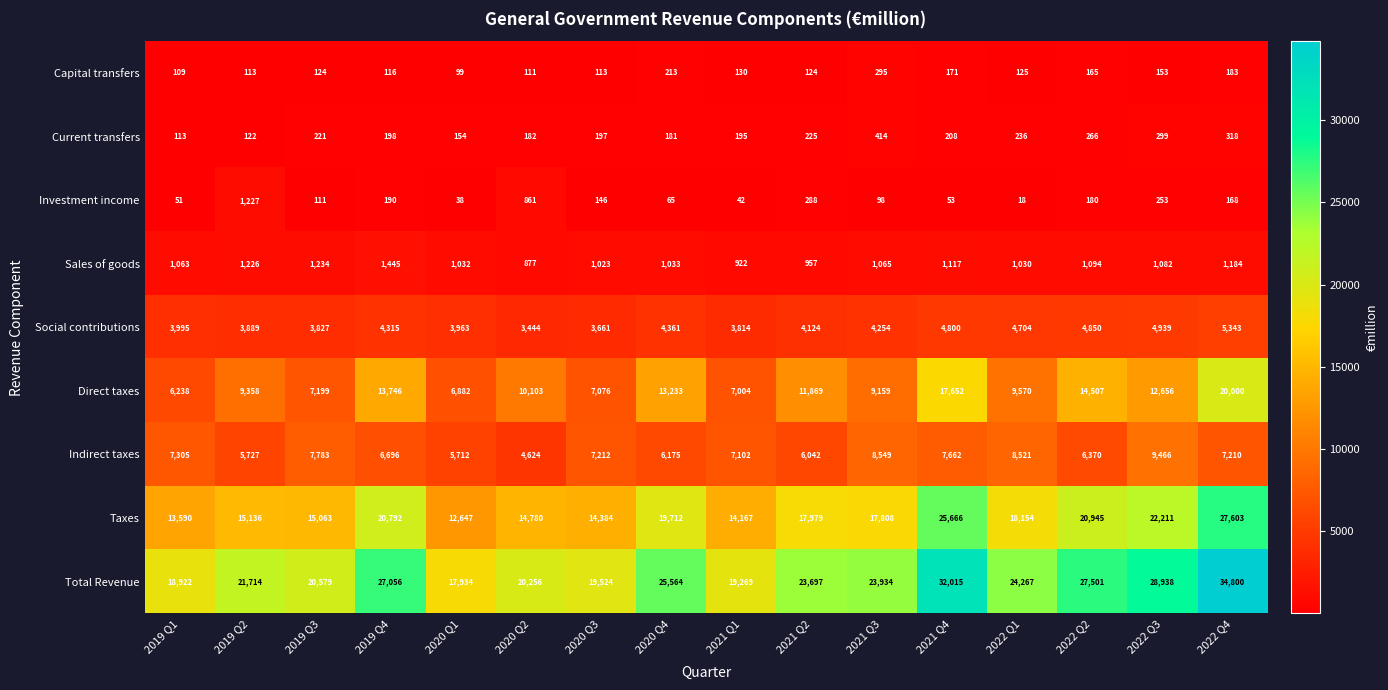

What is the sum of all Current transfers values?

3529